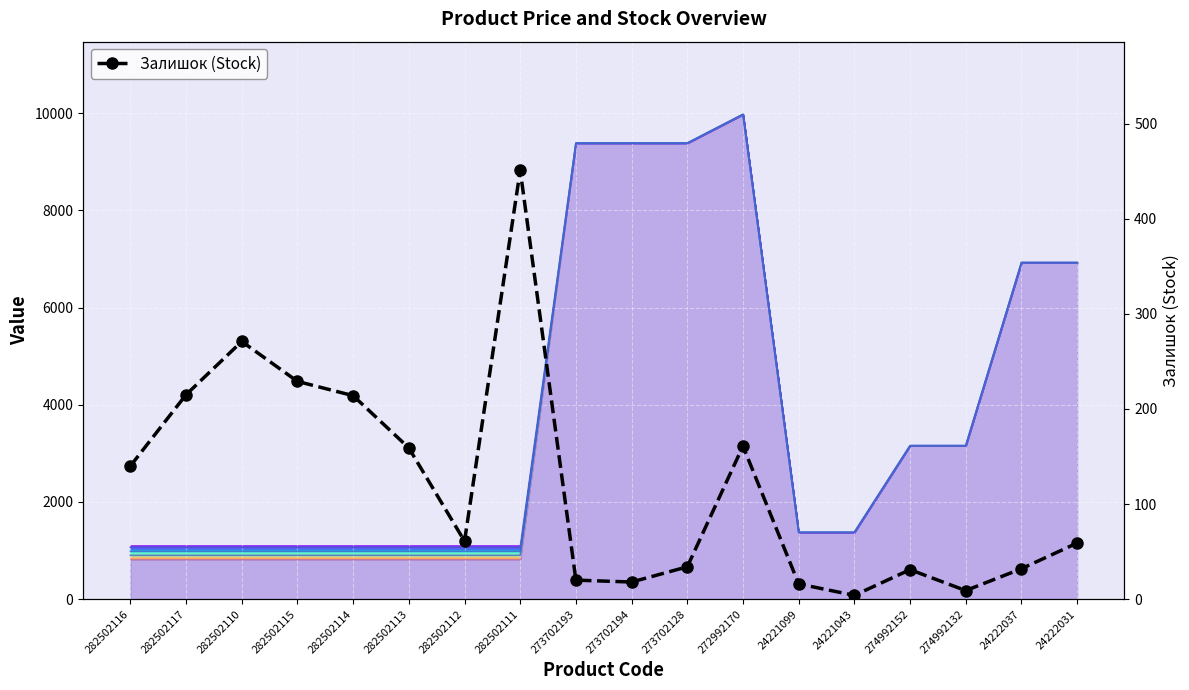

What is the smallest value displayed?

4